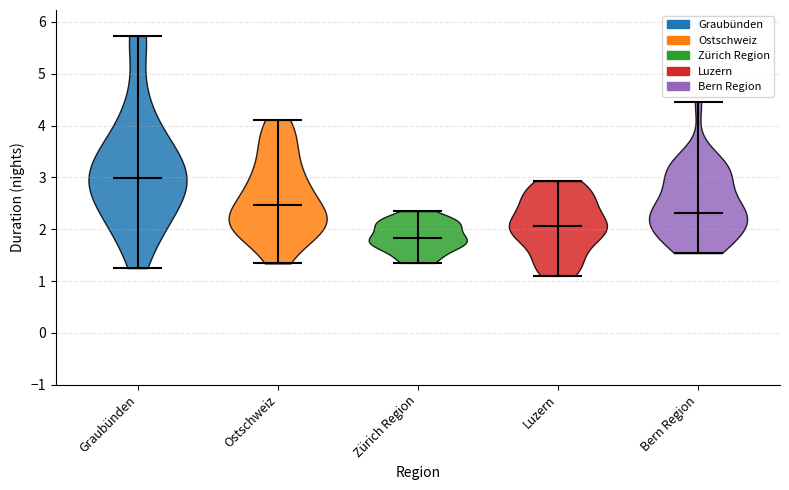

Which violin has the highest median line?

Graubünden